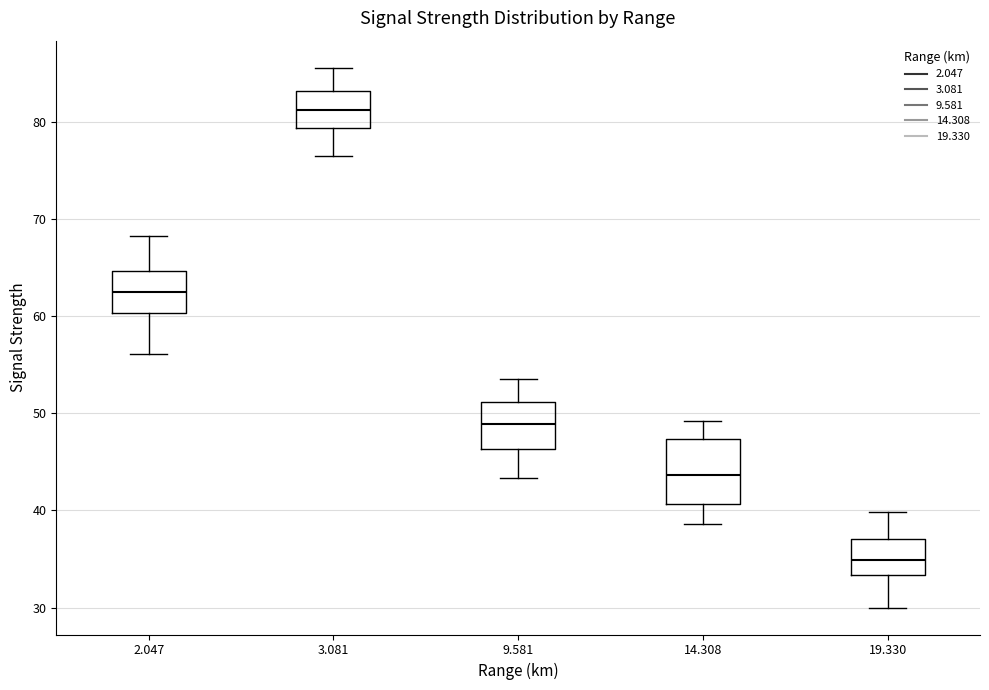

Where does the lower whisker of the box at x = 19.330 end on the y-axis? The values are not printed on the chart, so give them approximately, as read against the axis.

30